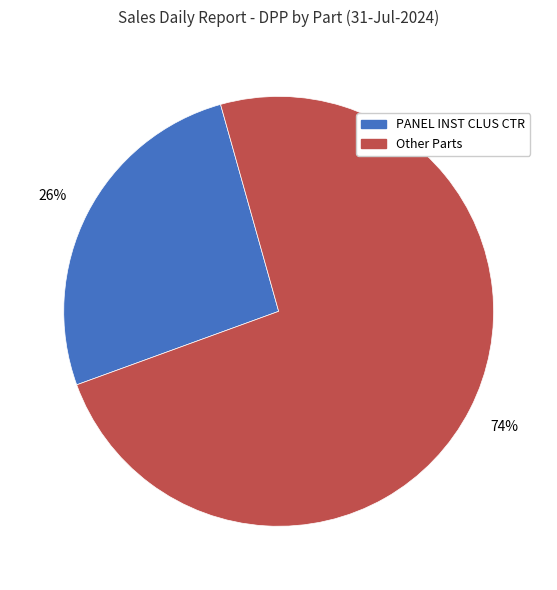

Is there any slice that represents more than half of the pie?

Yes